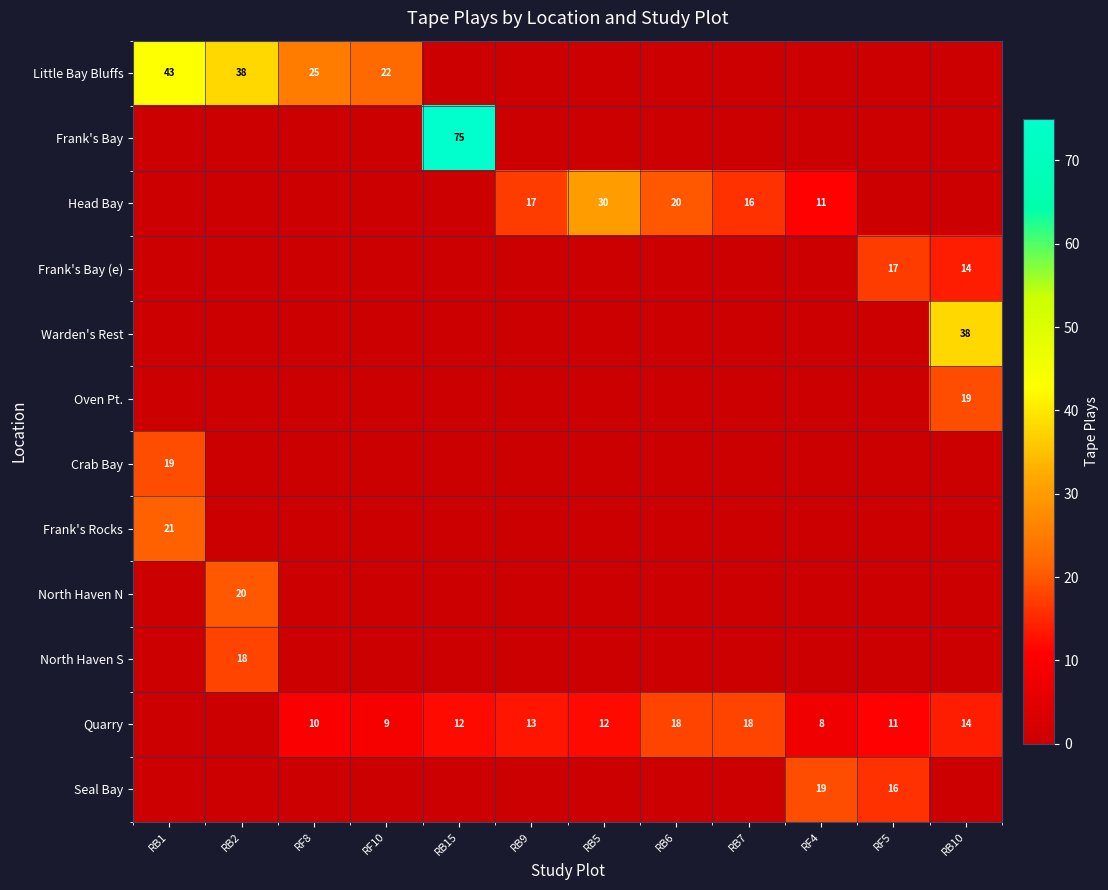

What is the sum of the Quarry values at RB6 and RF8?

28